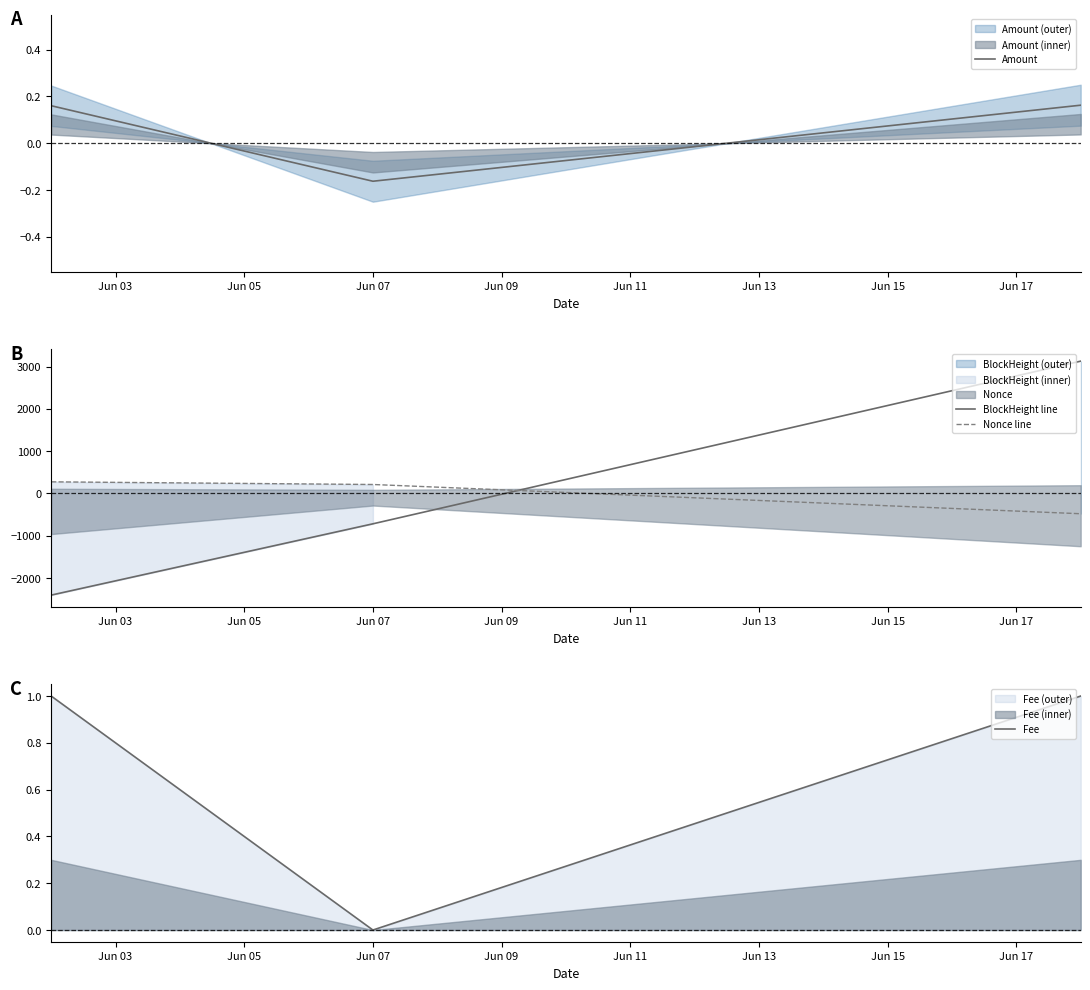

List the series in order of their peak value, lowest first.

Amount, Fee, Nonce line, BlockHeight line